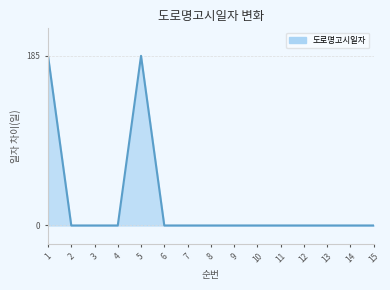

What is the difference between the maximum and minimum values?

185